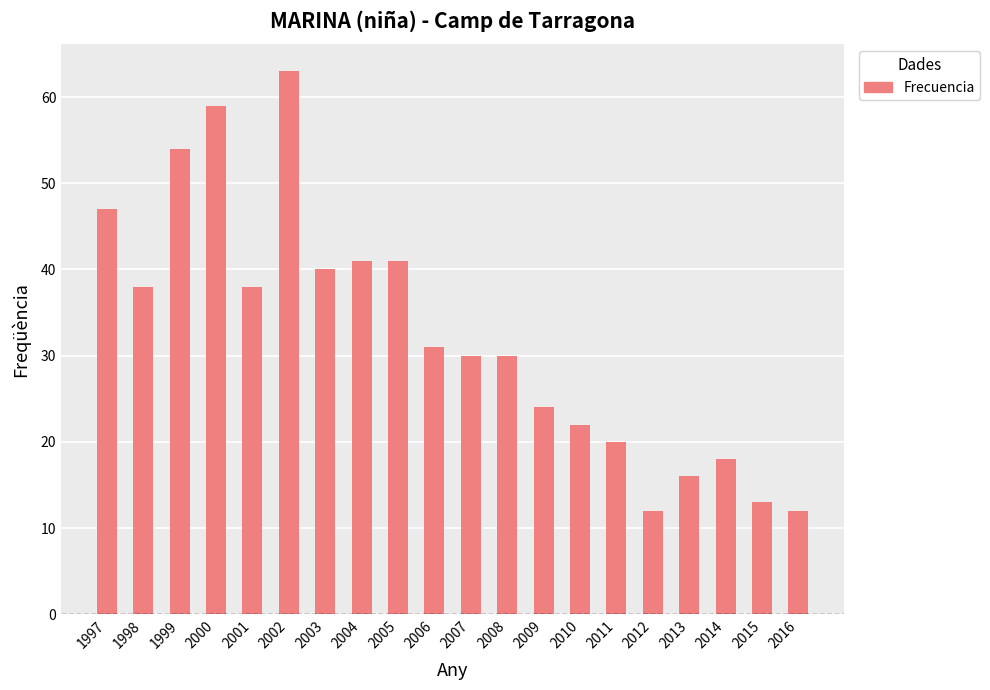

What is the value of the 15th bar from the left?

20